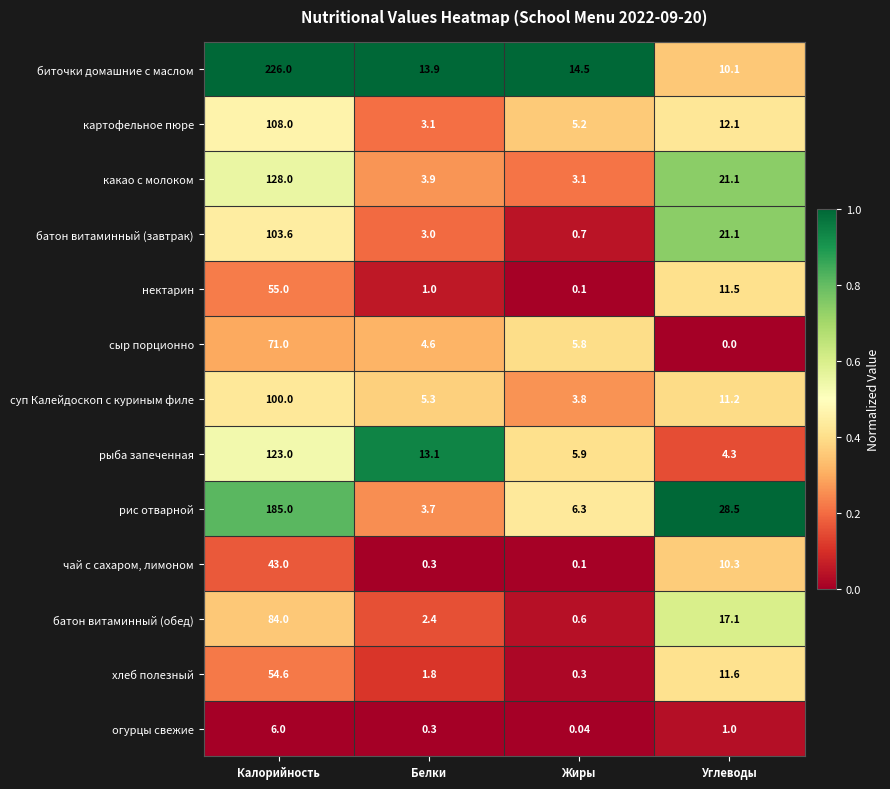

Between Белки and Углеводы, which series saw the biggest shift?

рис отварной